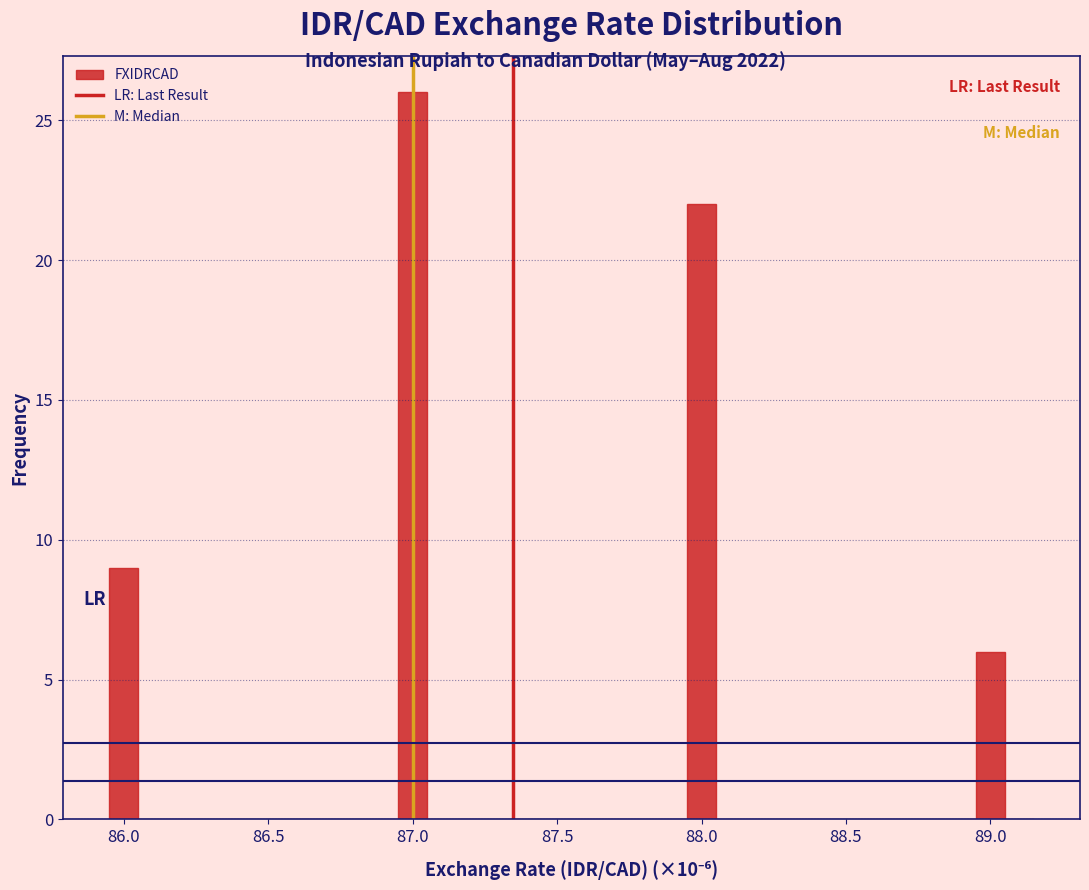

Around what value on the x-axis is the tallest bar? Give the approximate position of its centre, as read against the axis.

87.00